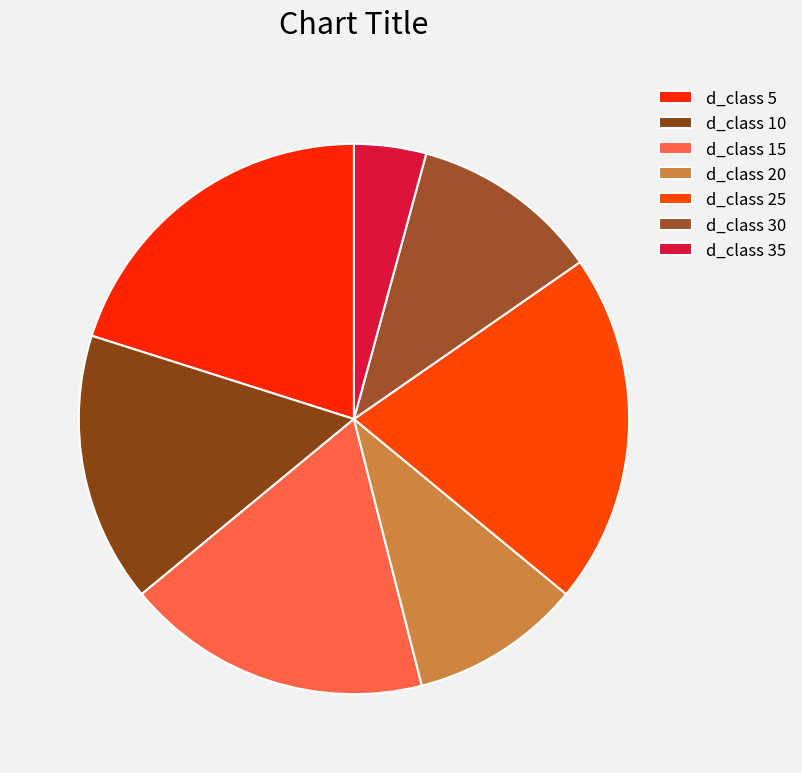

To the nearest percent, what is the difference between the largest and smallest slice percentages?

16%